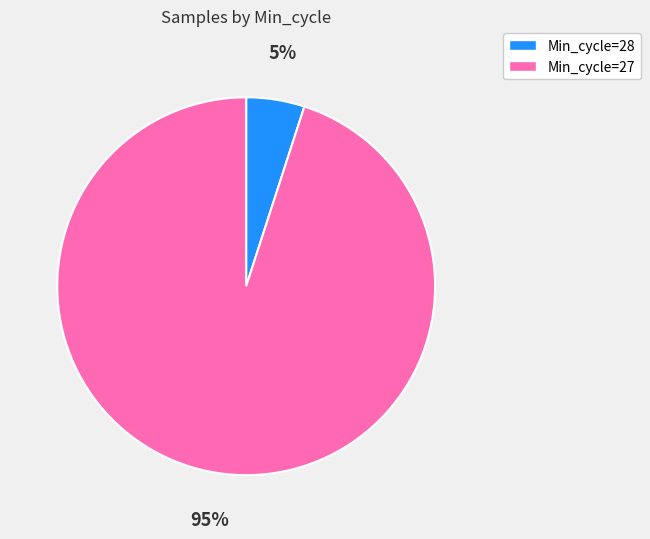

Is there any slice that represents more than half of the pie?

Yes